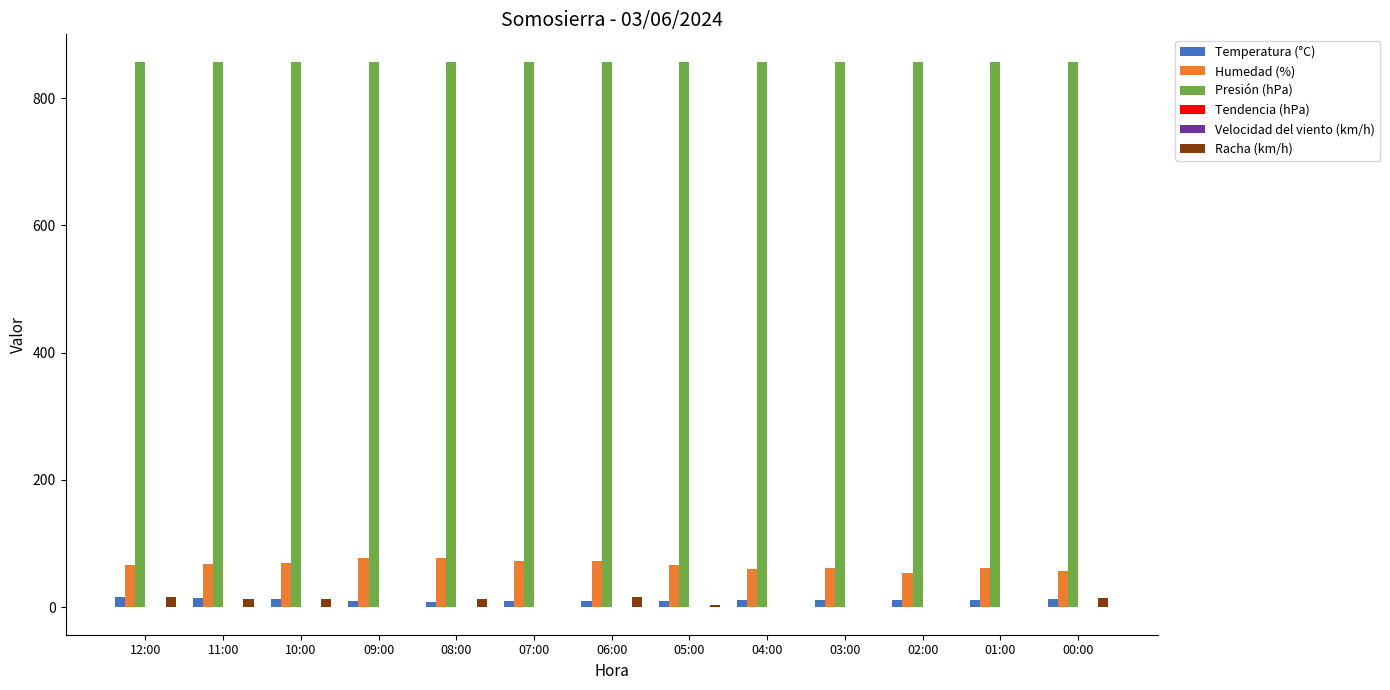

Is the value of Presión (hPa) at 05:00 greater than the value of Temperatura (°C) at 03:00?

Yes